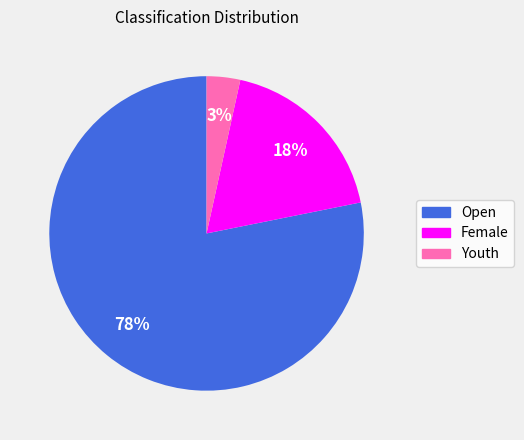

Which category has the biggest portion of the pie?

Open